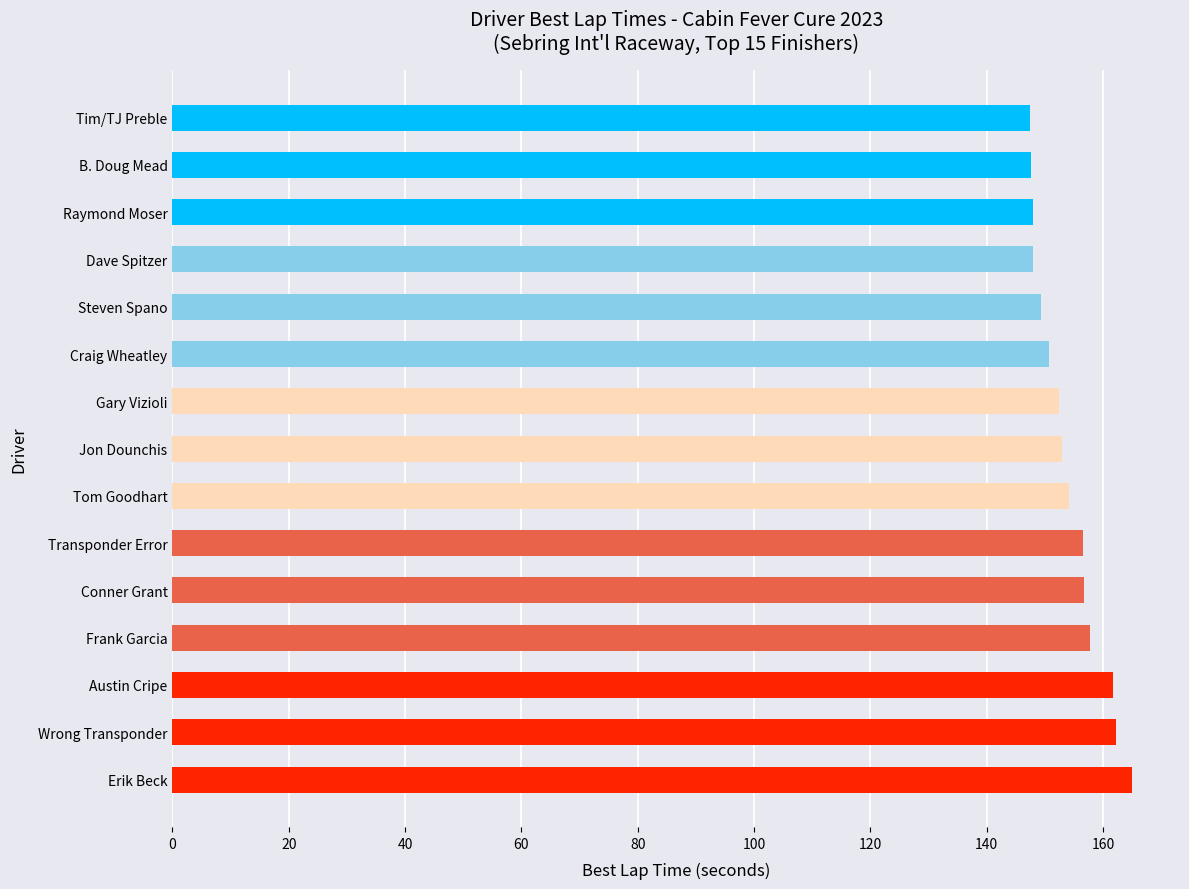

What is the sum of the values at Wrong Transponder and Transponder Error?

318.7